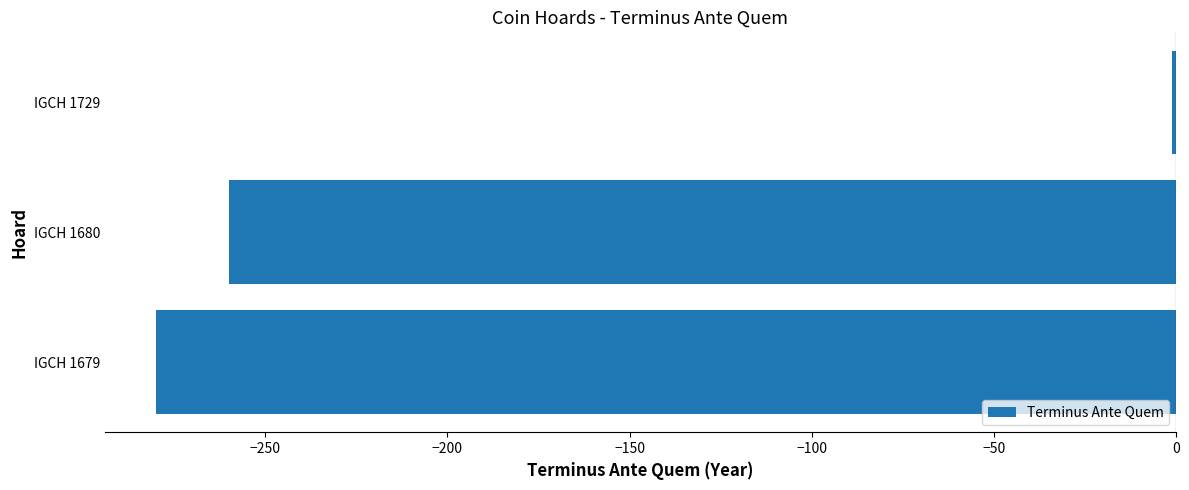

How many bars are there in total?

3